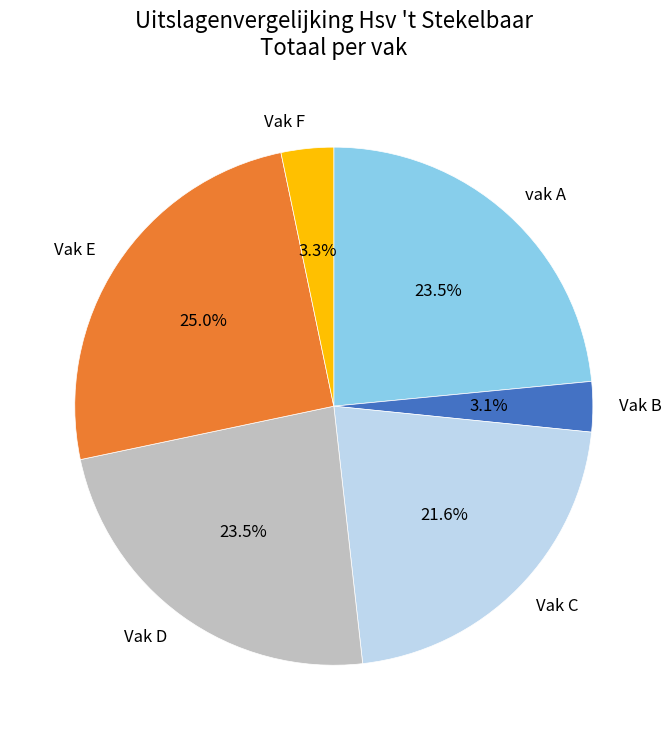

Does any single category account for the majority?

No